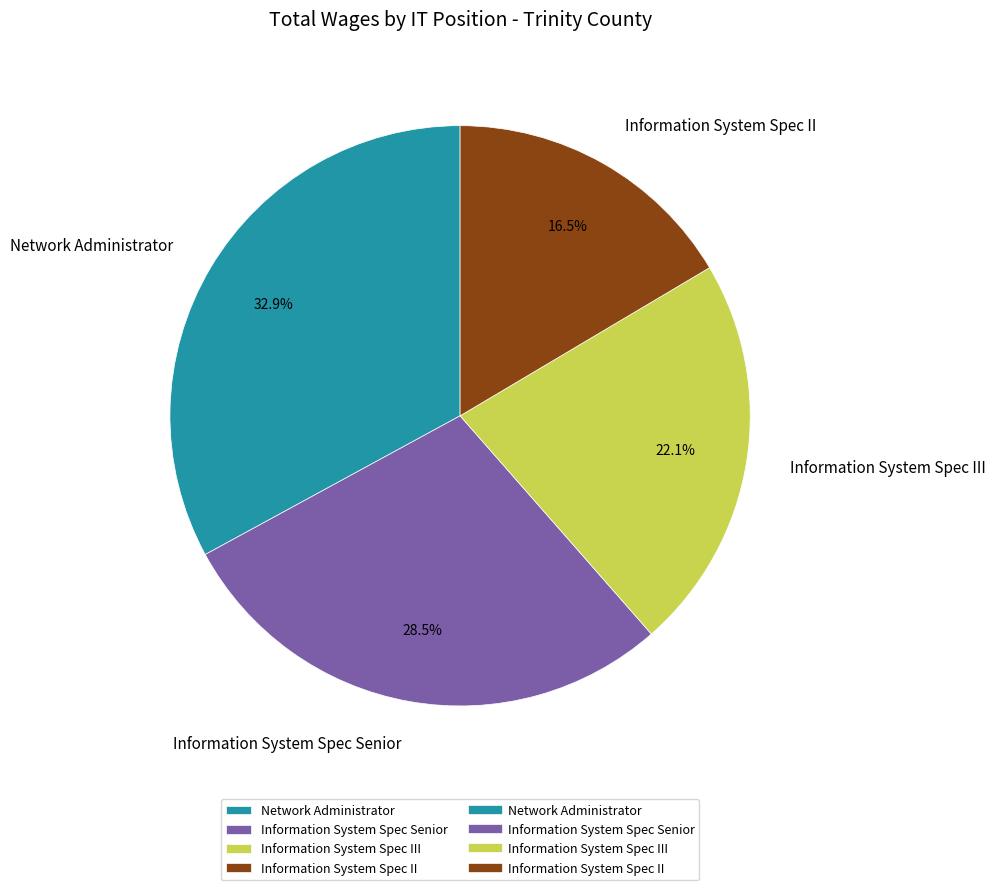

Is it true that Information System Spec III is 22% of the pie?

True